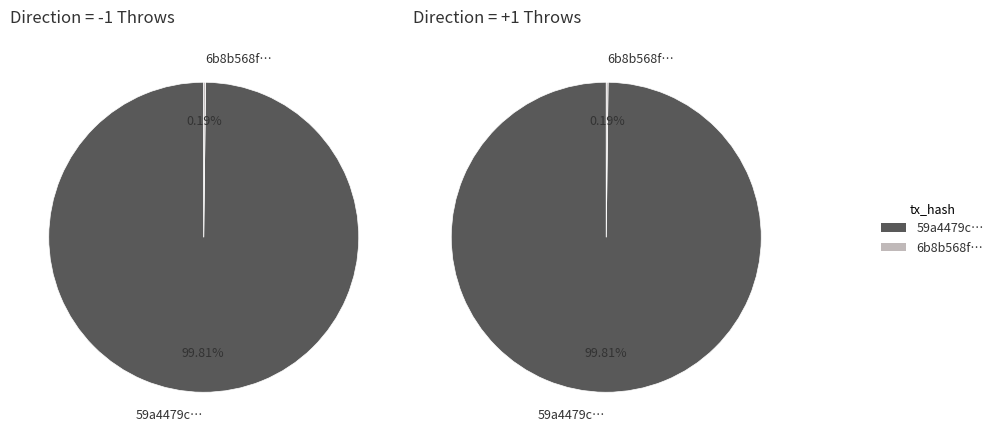

Is the sum of 0 and 1 greater than half?

Yes